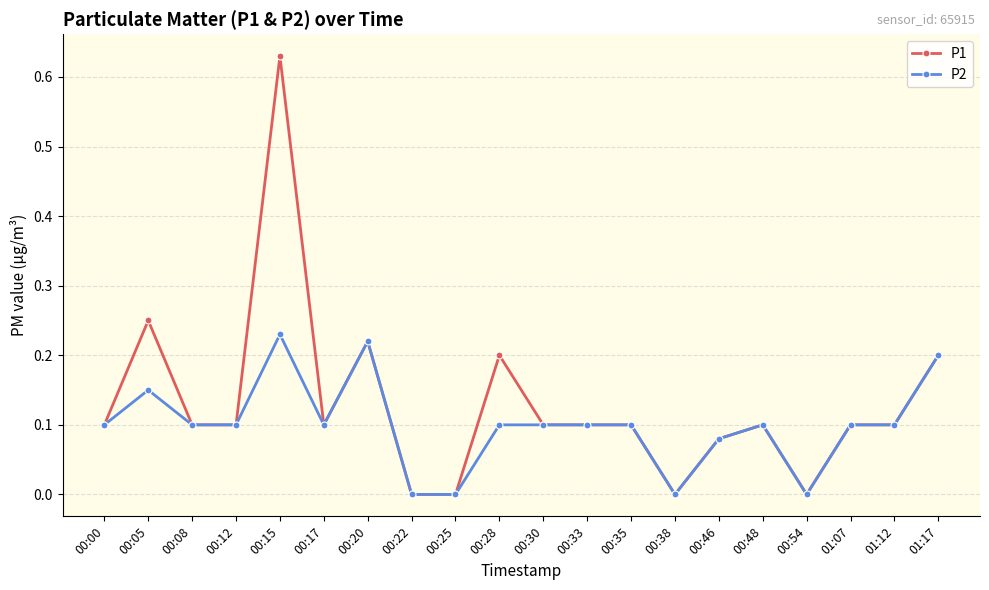

Is the value of P2 at 00:28 greater than the value of P1 at 00:25?

Yes